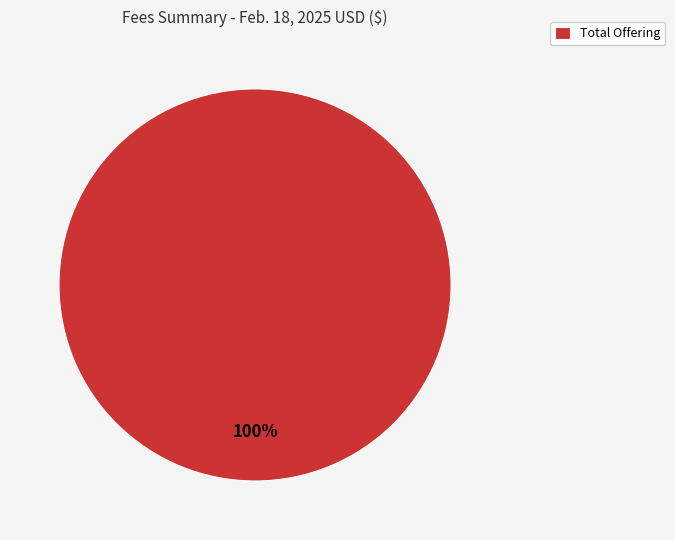

Is it true that Total Offering is 100% of the pie?

True